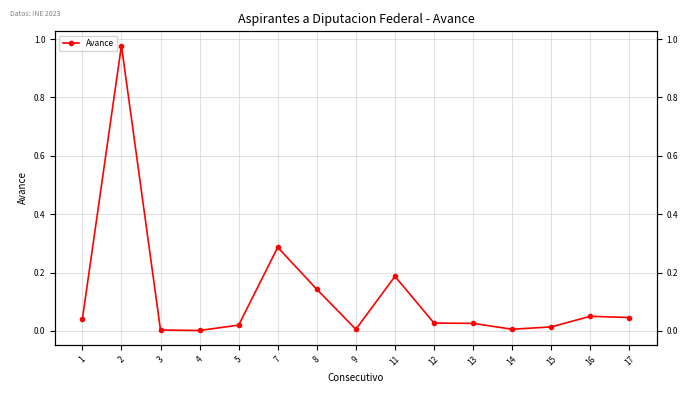

Reading right to left, list all the values displayed in this chart.

0.0	0.1	0.0	0.0	0.0	0.0	0.2	0.0	0.1	0.3	0.0	0.0	0.0	1.0	0.0